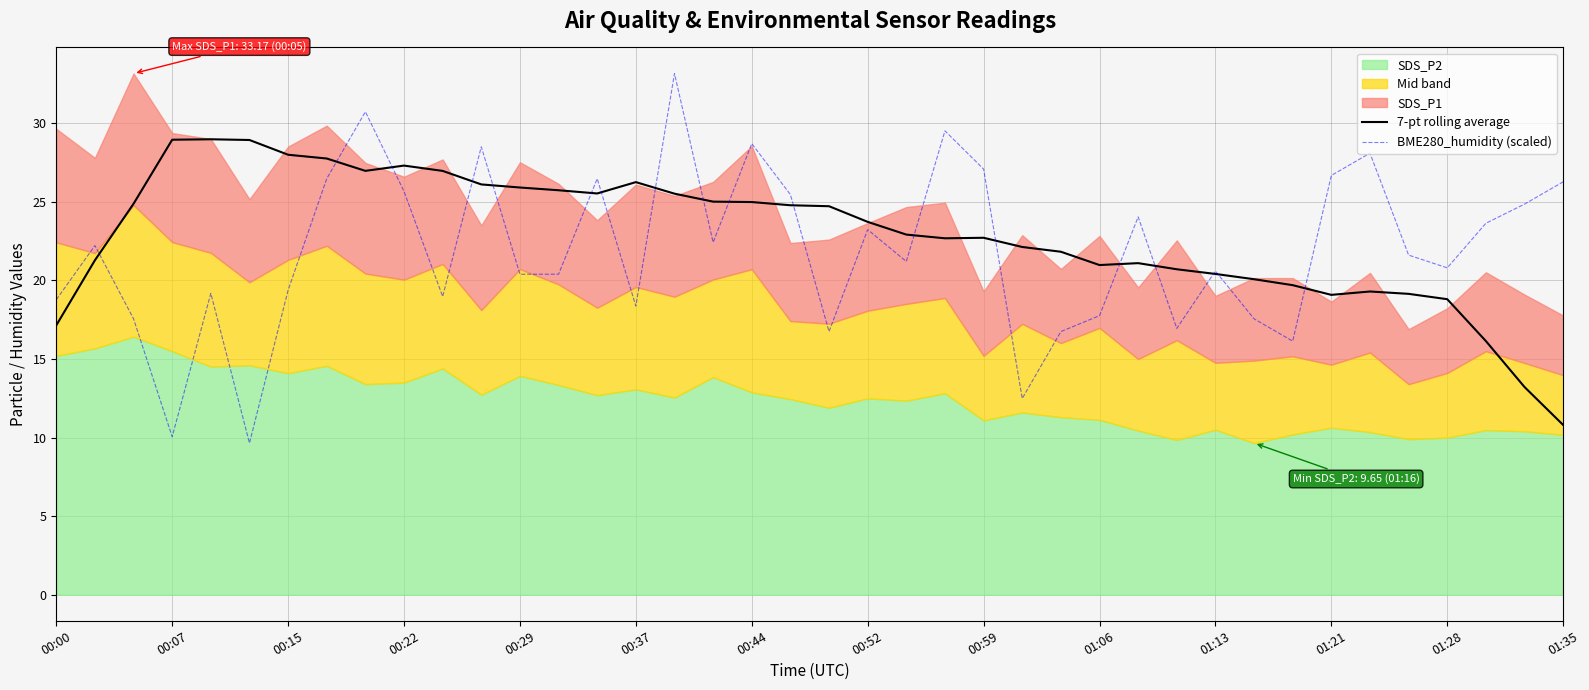

What is the highest value of the 7-pt rolling average series?

29.0